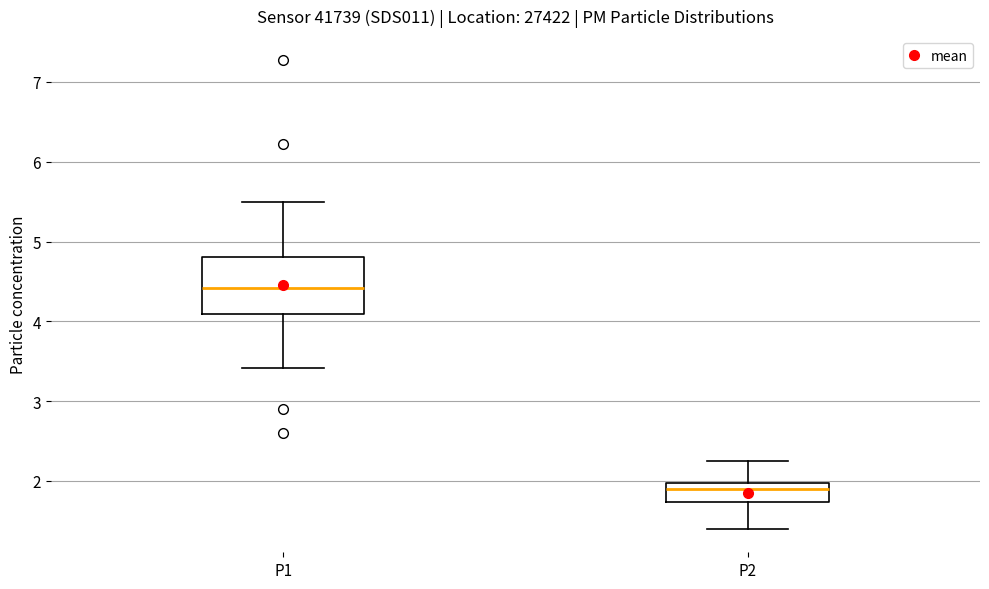

Where does the lower whisker of the box for P2 end on the y-axis? The values are not printed on the chart, so give them approximately, as read against the axis.

1.4